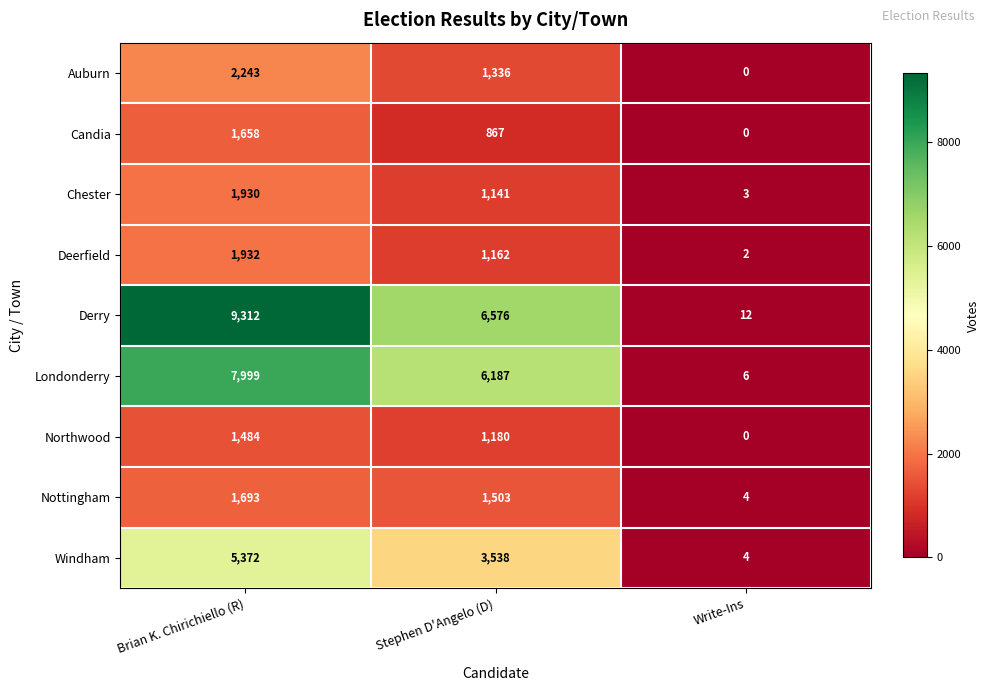

What is the spread (max minus min) of values at Stephen D'Angelo (D)?

5709